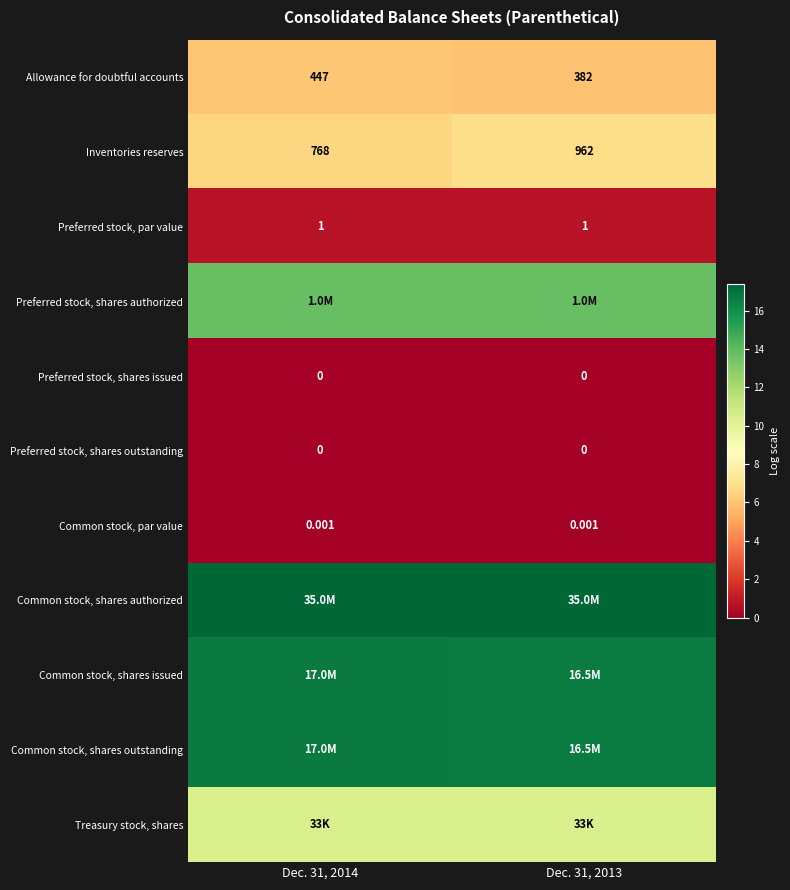

The Treasury stock, shares series shows 6.6 at Dec. 31, 2013. True or false?

False